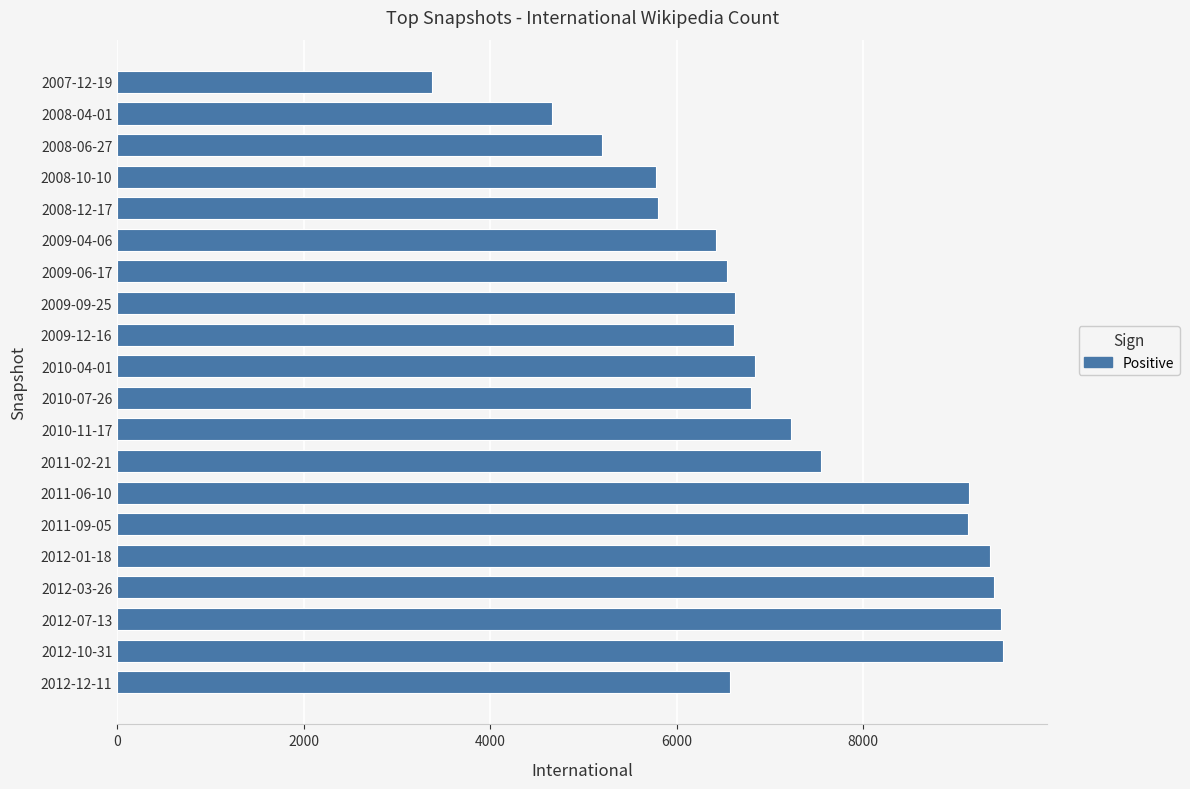

What is the change in value from 2009-12-16 to 2008-06-27?

-1419